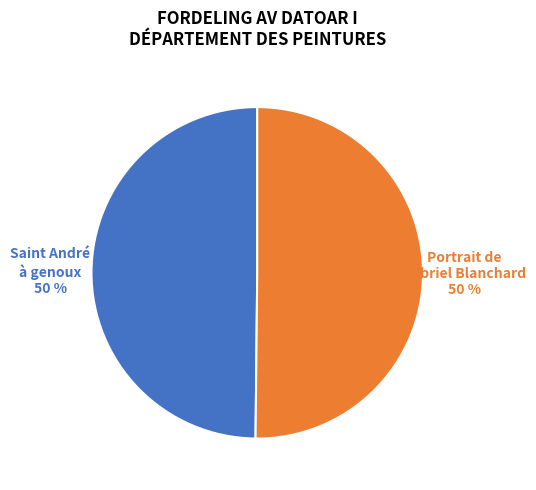

Combined, do Portrait de Gabriel Blanchard and Saint André à genoux account for over 50%?

Yes